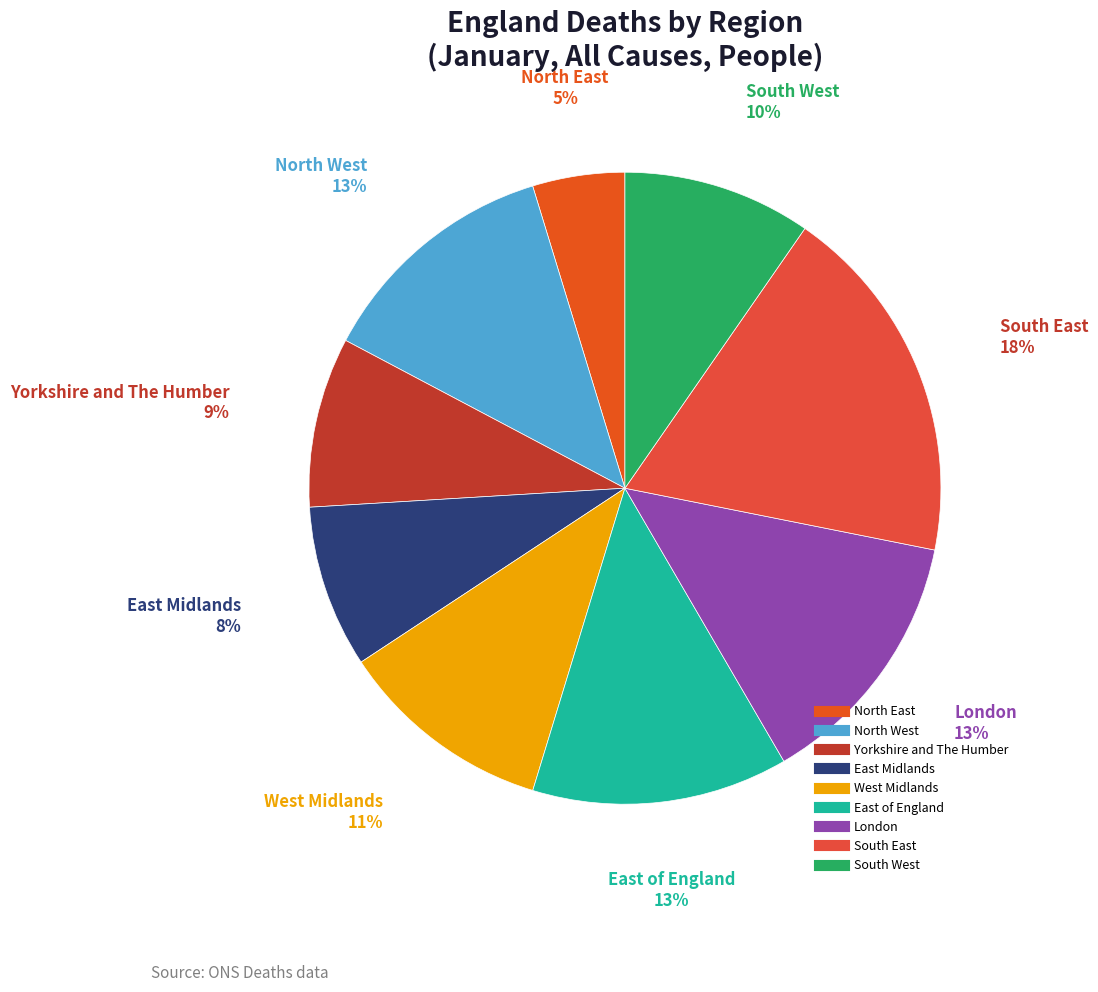

Which category has the biggest portion of the pie?

South East